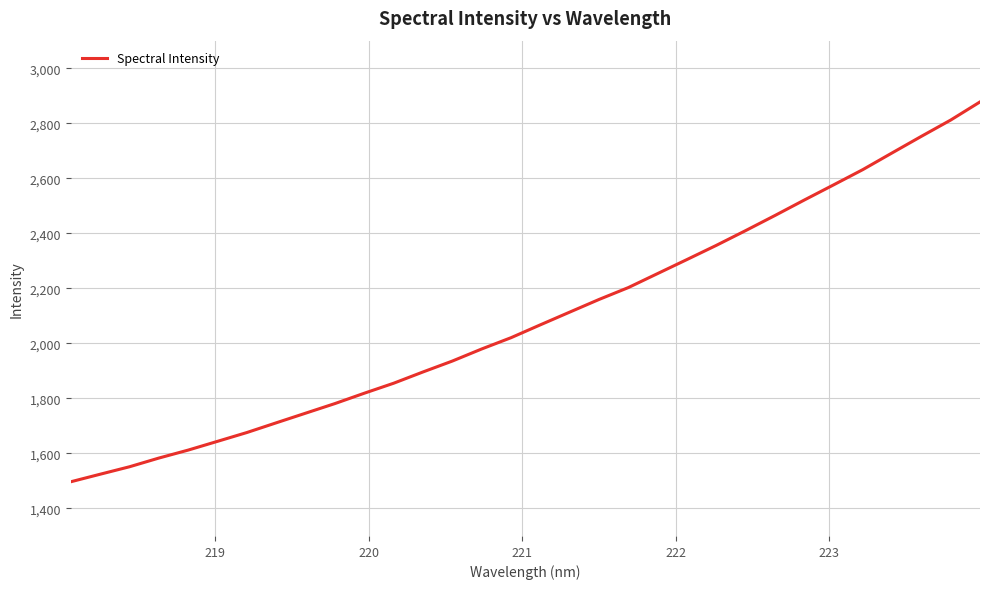

True or false: there are more than 1 points higher than both neighbors.

False